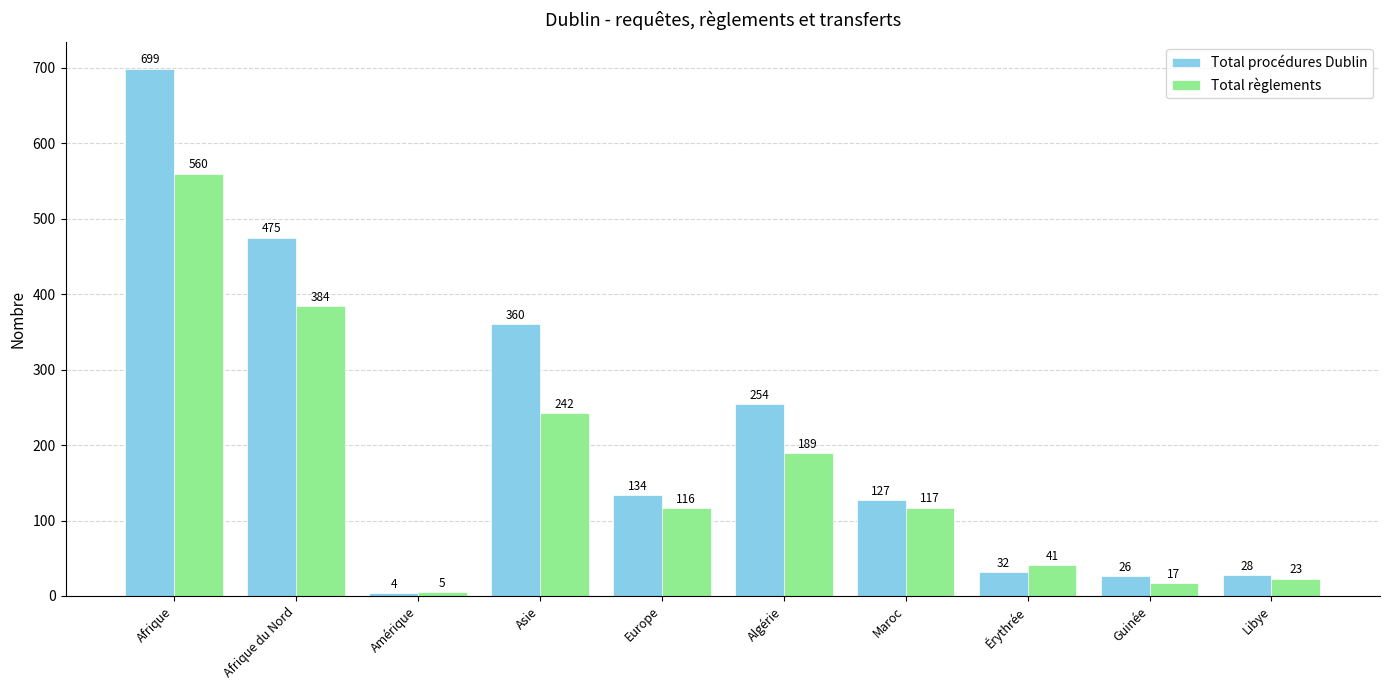

What is the label of the 8th bar from the right?

Amérique